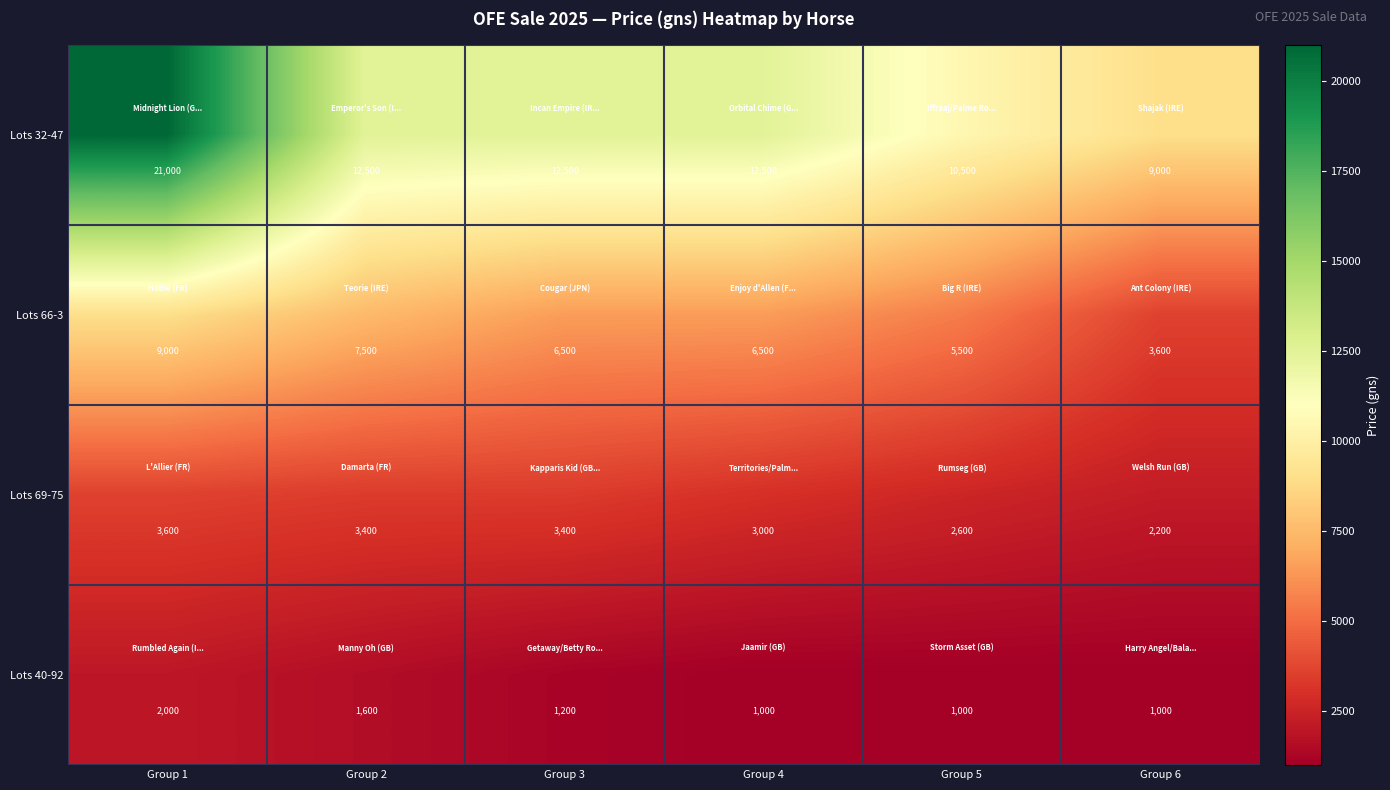

Which series has the largest range (max minus min)?

Lots 32-47